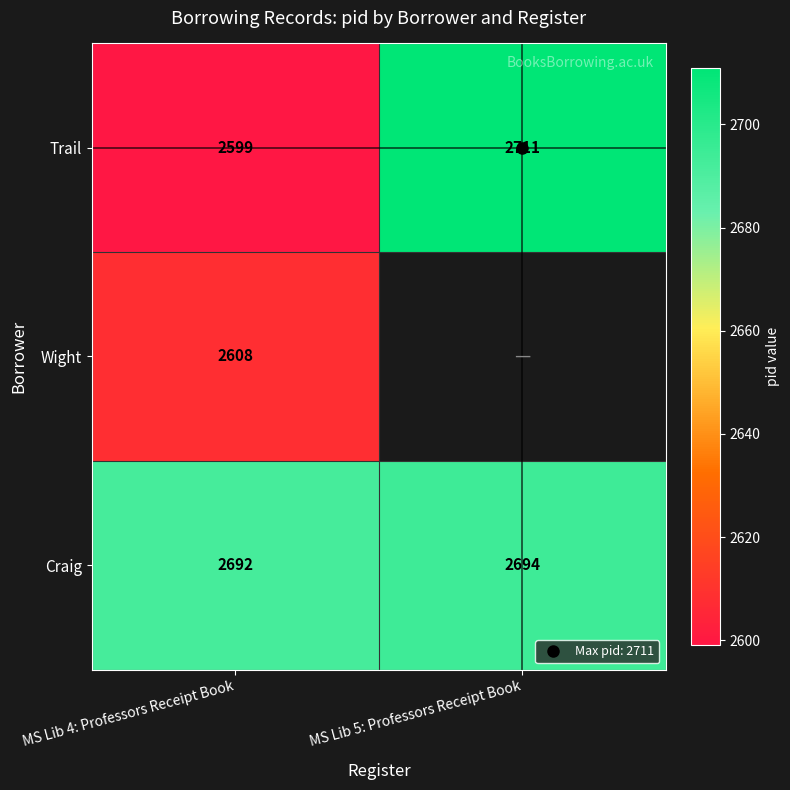

Rank the series at MS Lib 4: Professors Receipt Book from lowest to highest value.

Trail, Wight, Craig